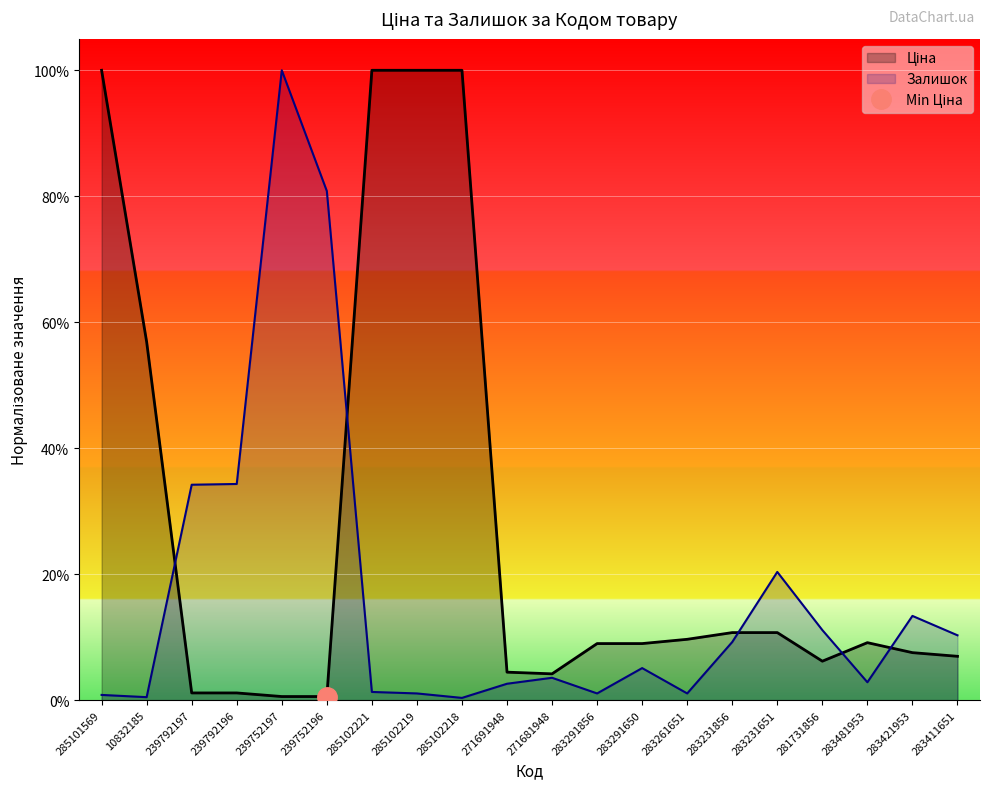

What is the average value of the Залишок series?

0.2